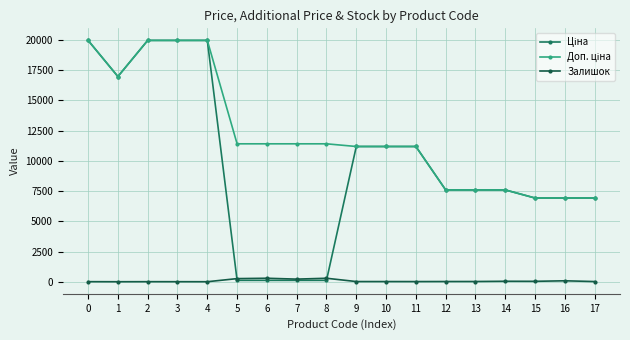

Read the Залишок value at 11.

15.0